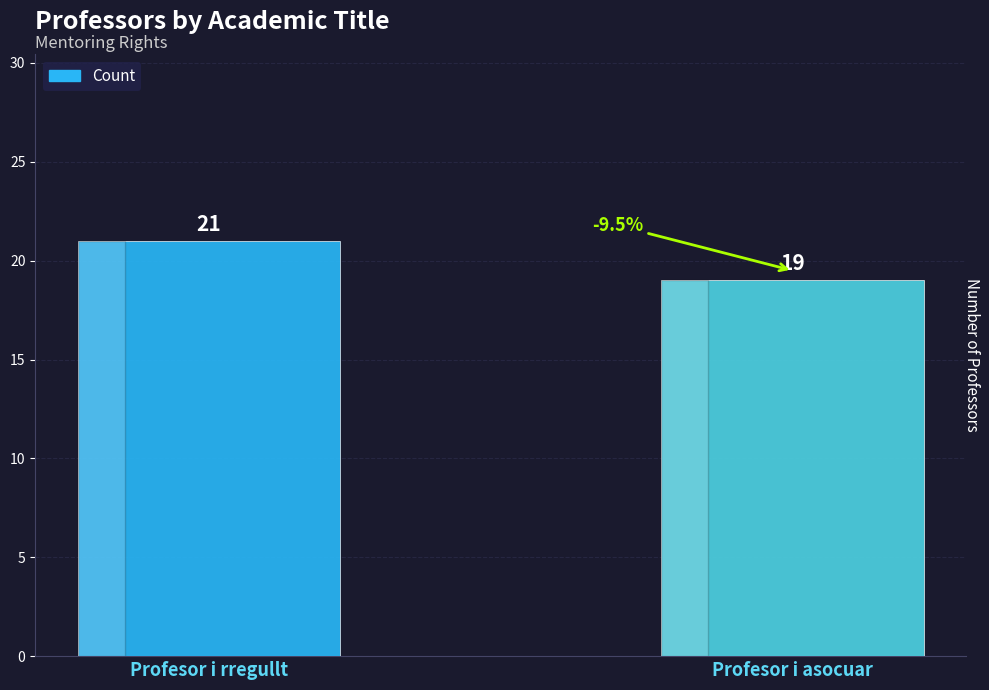

Which label corresponds to the largest value in the chart?

Profesor i rregullt